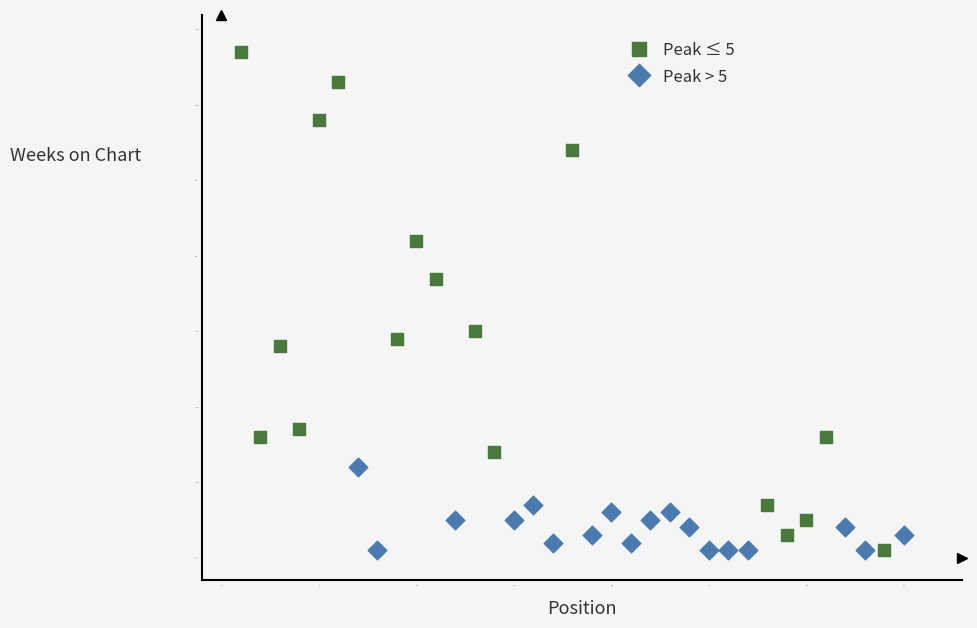

Which series has the largest Y range (max minus min)?

Peak ≤ 5